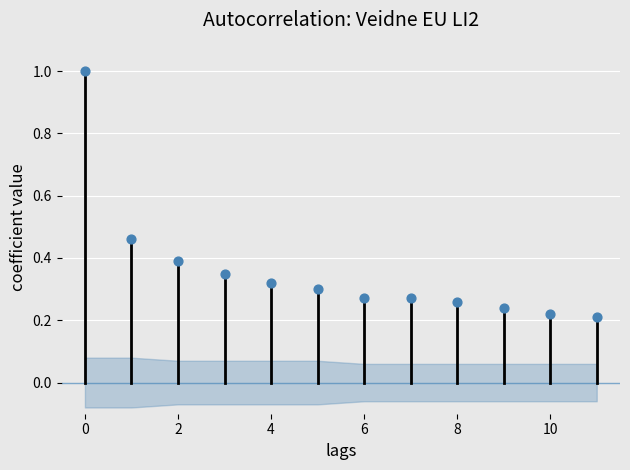

What is the range of Y values (max minus min)?

0.8